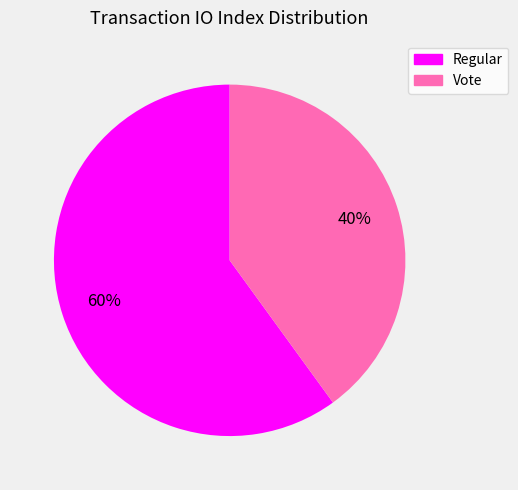

Which category has the biggest portion of the pie?

Regular